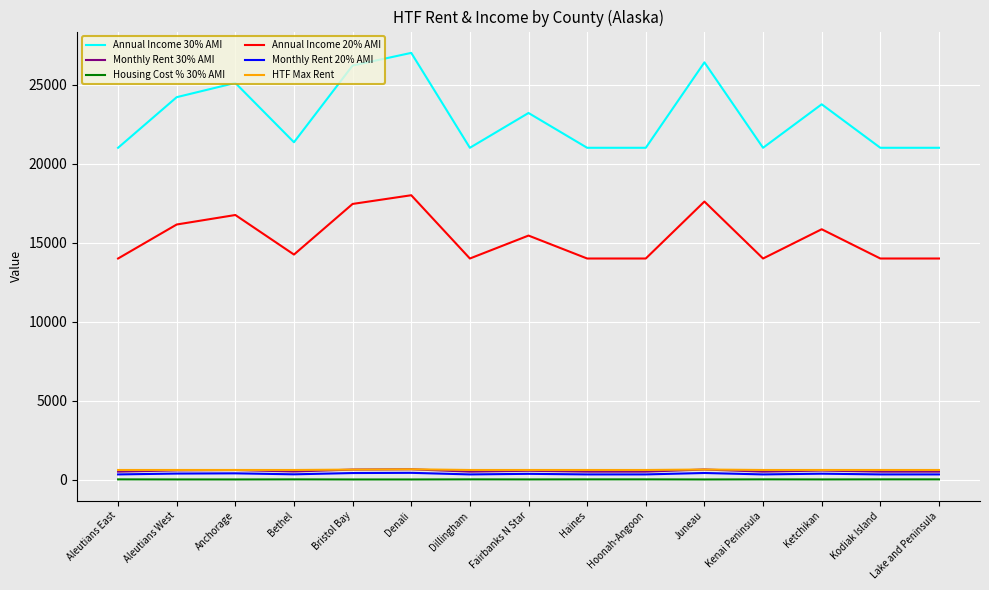

How many lines are shown in the chart?

6